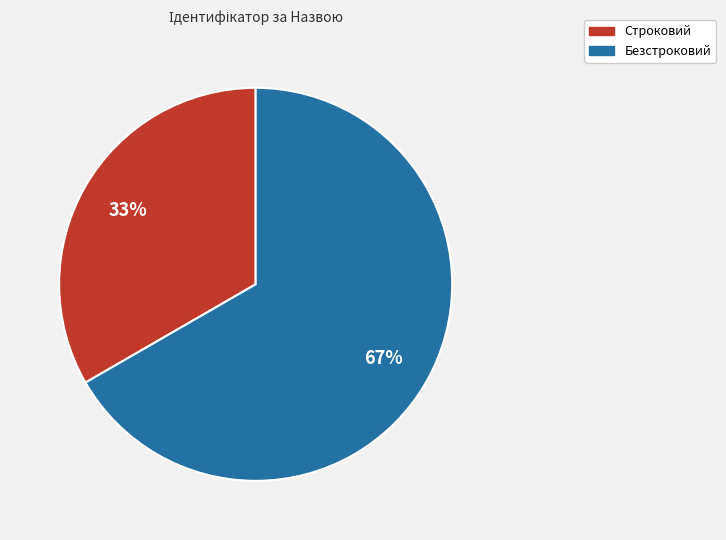

To the nearest percent, what is the combined percentage of Строковий and Безстроковий?

100%